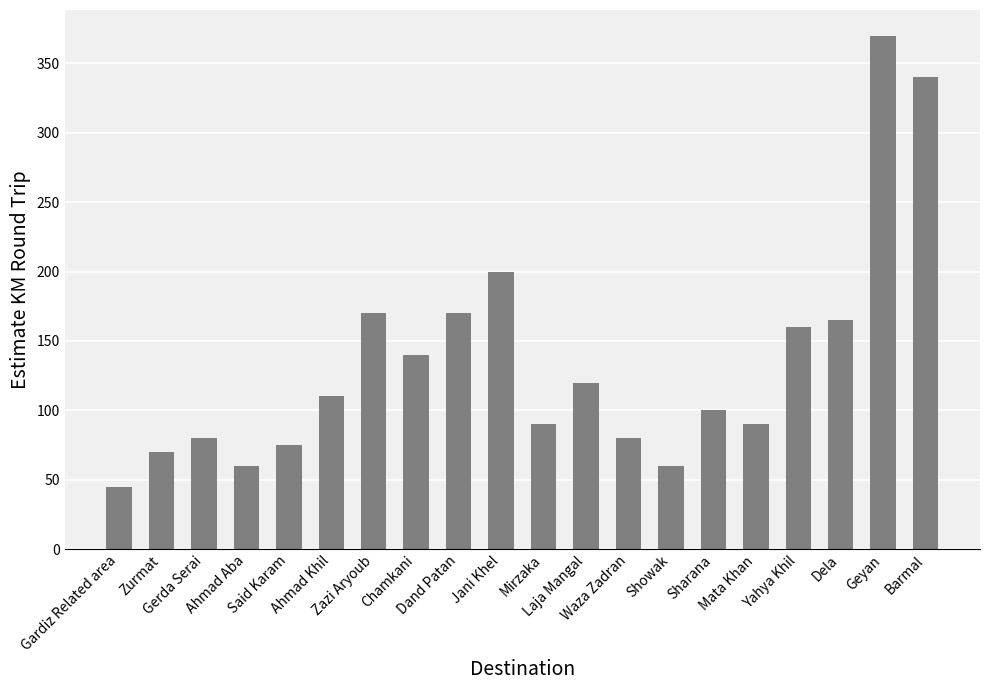

True or false: the data shows 170 at Dand Patan.

True